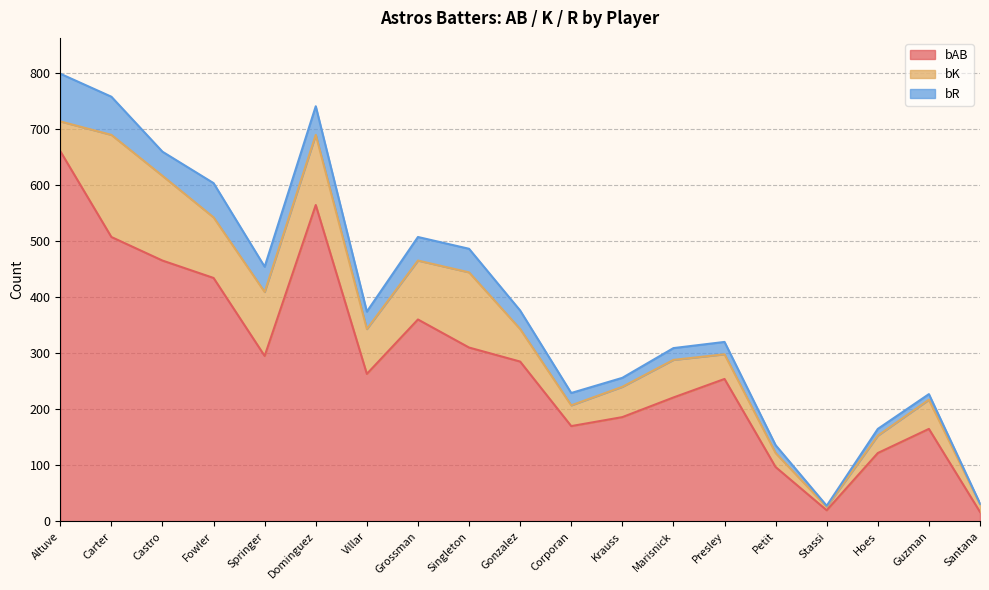

How many lines are shown in the chart?

3